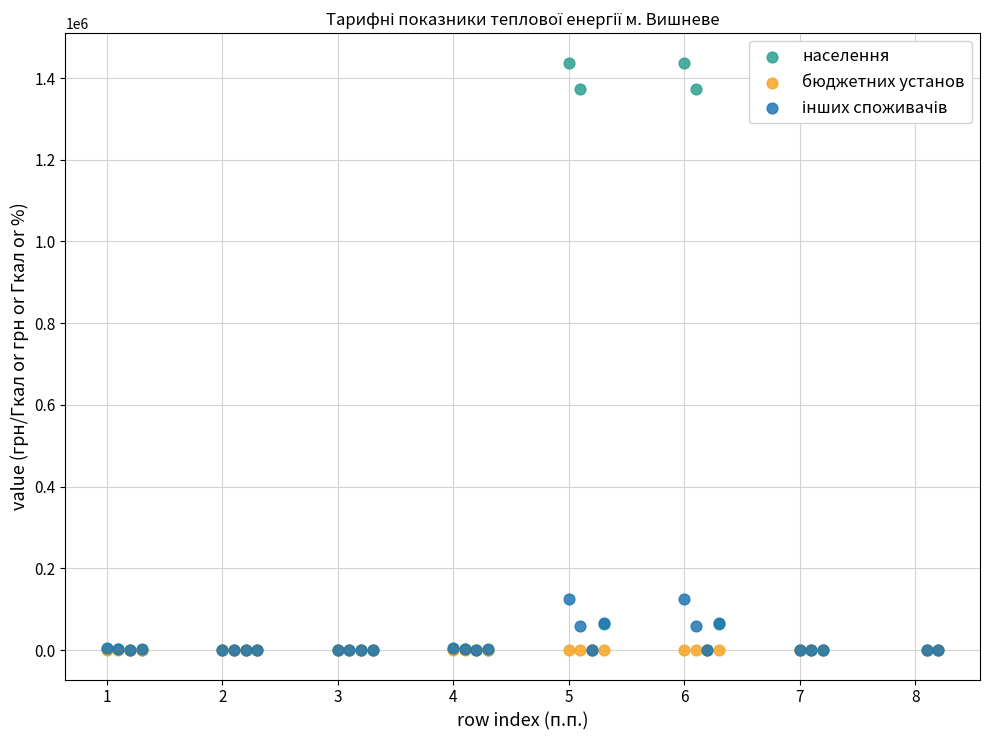

Which series contains the highest Y value?

населення